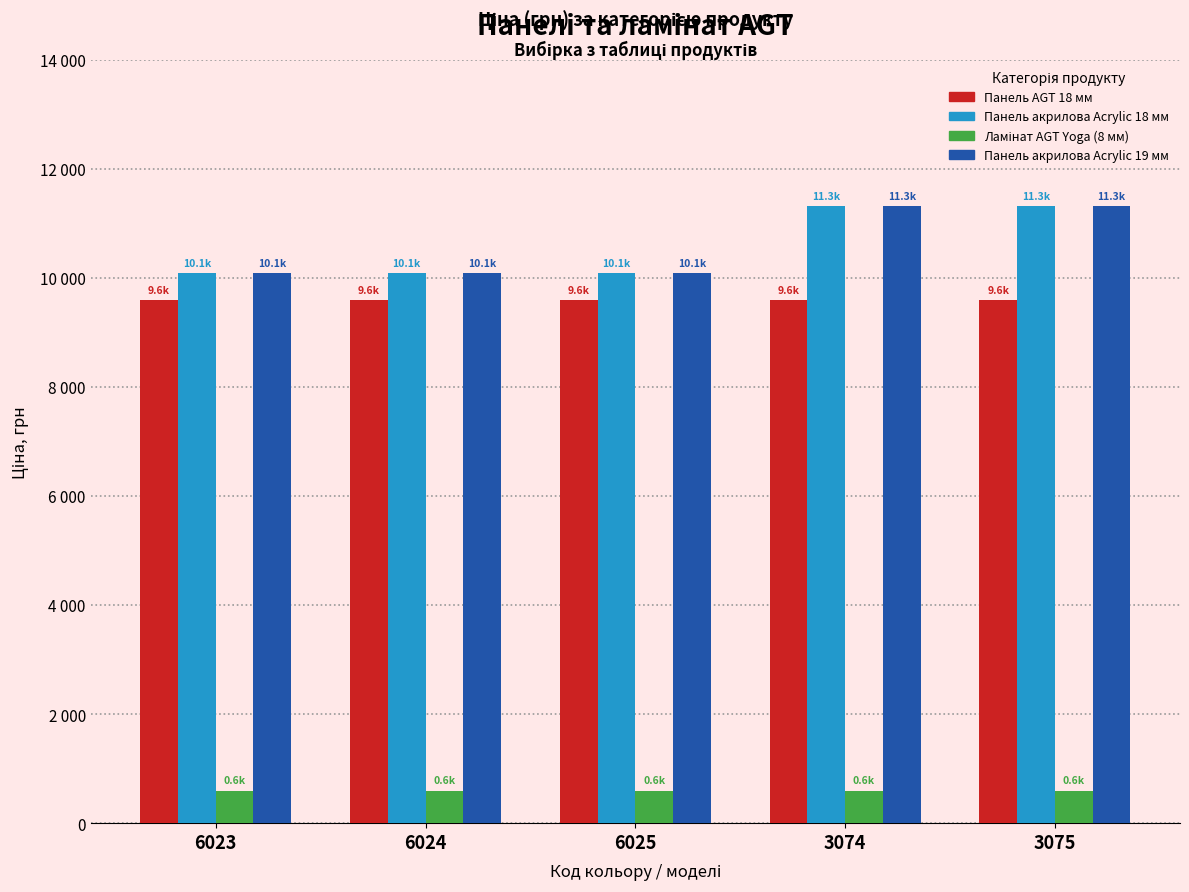

The Панель AGT 18 мм series shows 12771.6 at 3074. True or false?

False